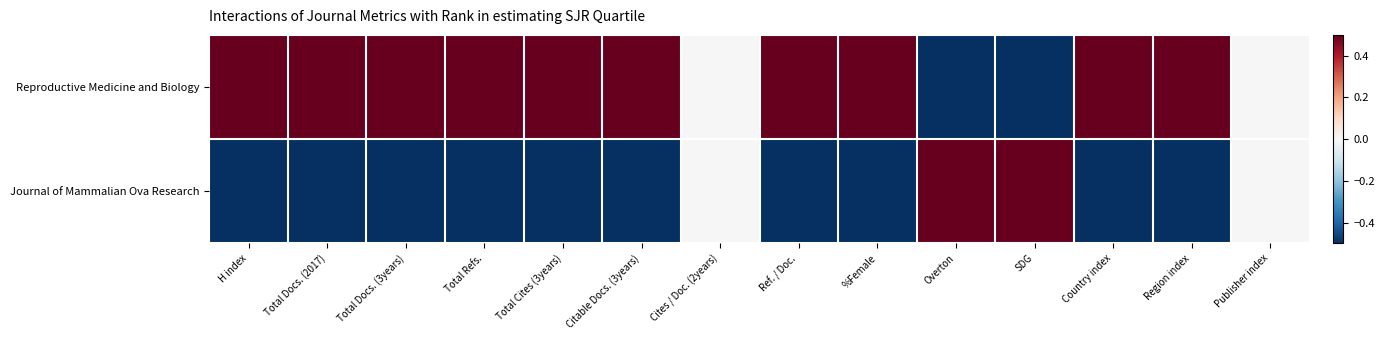

Between Citable Docs. (3years) and Publisher index, which series saw the biggest shift?

Reproductive Medicine and Biology